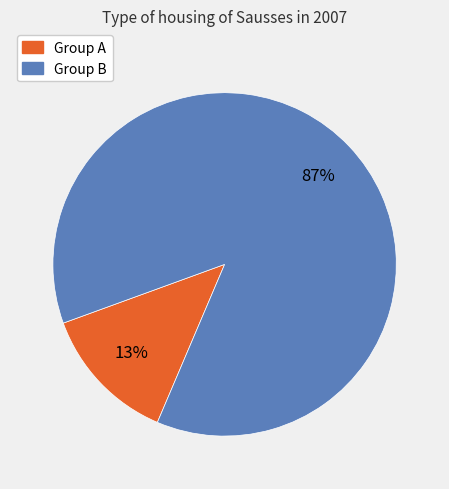

Does any single category account for the majority?

Yes